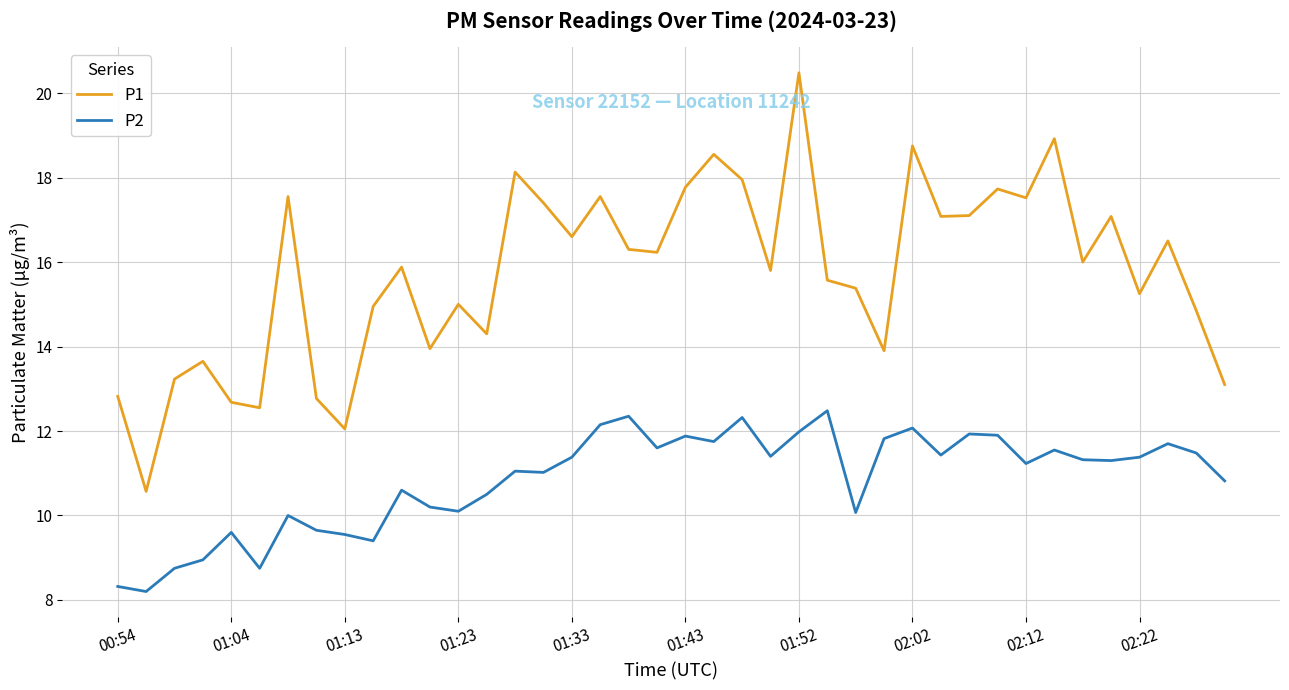

What is the difference between the maximum and minimum values in the P1 series?

9.9